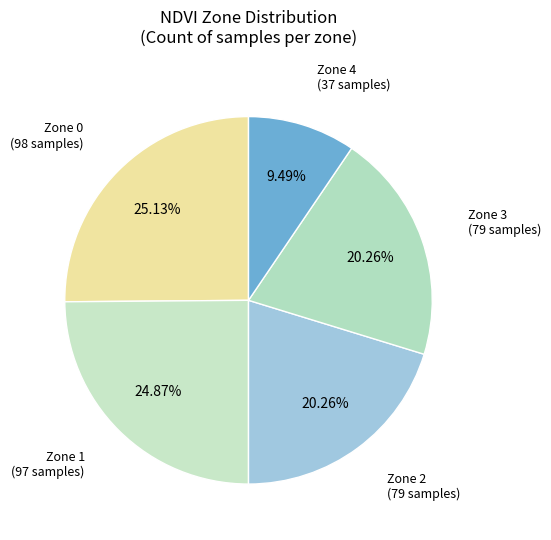

How much of the chart is everything except Zone 0?

74.9%